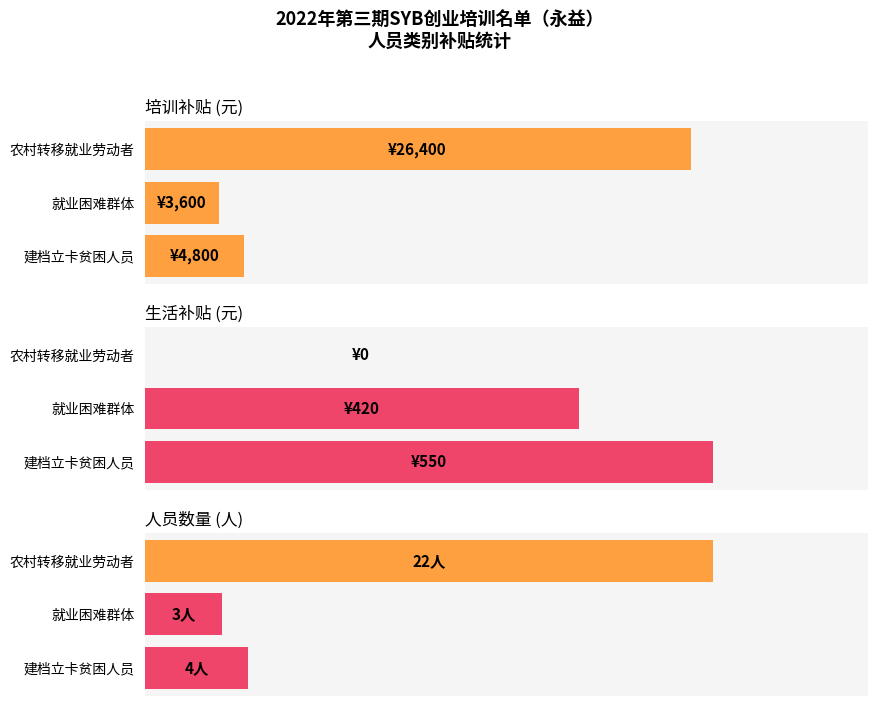

The value of 就业困难群体 at 建档立卡贫困人员 is 1. True or false?

False